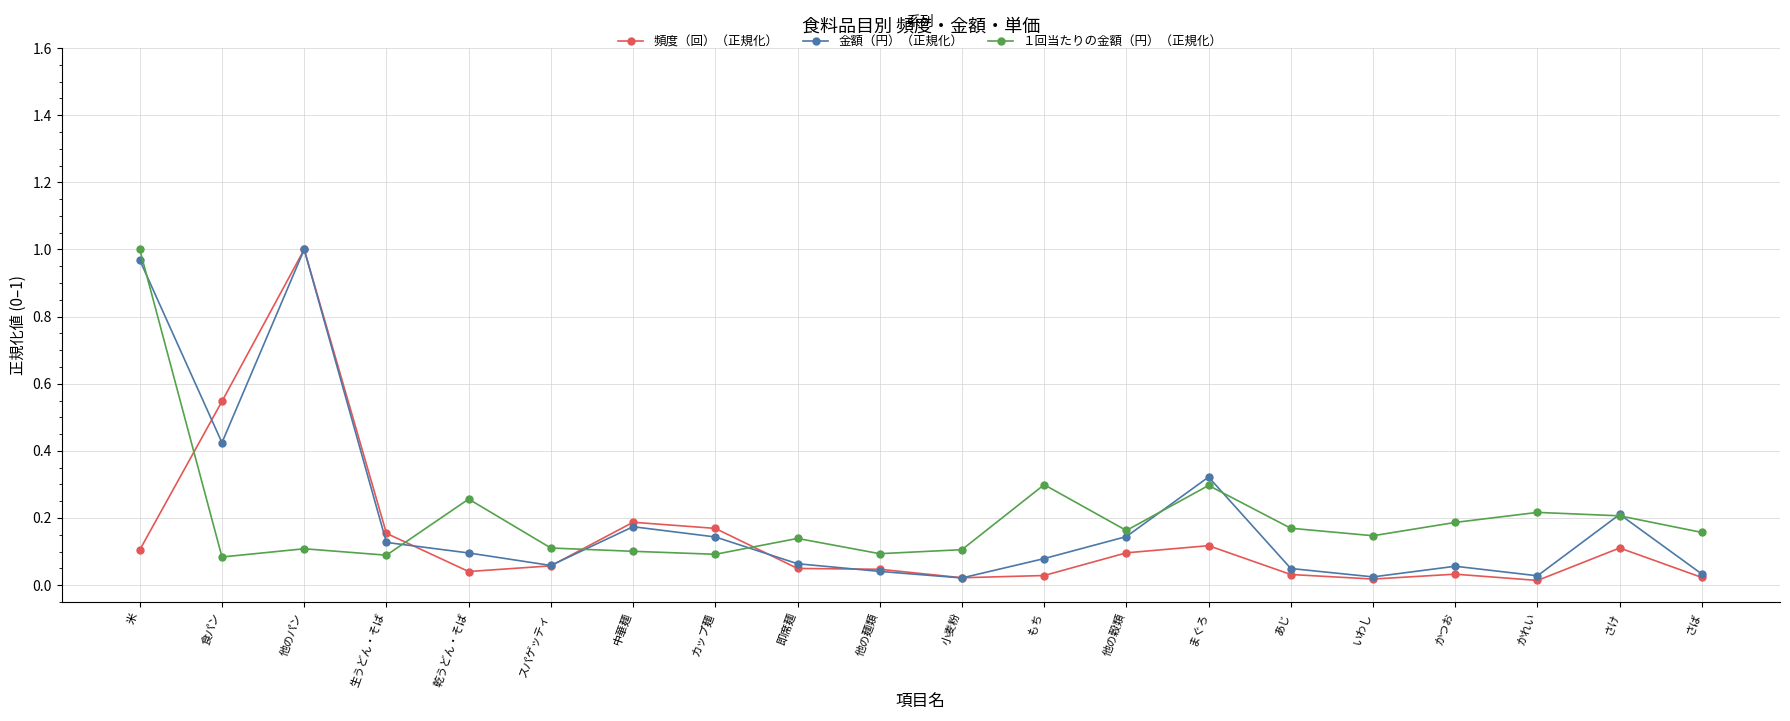

Where is the first local minimum for 金額（円）（正規化）?

食パン